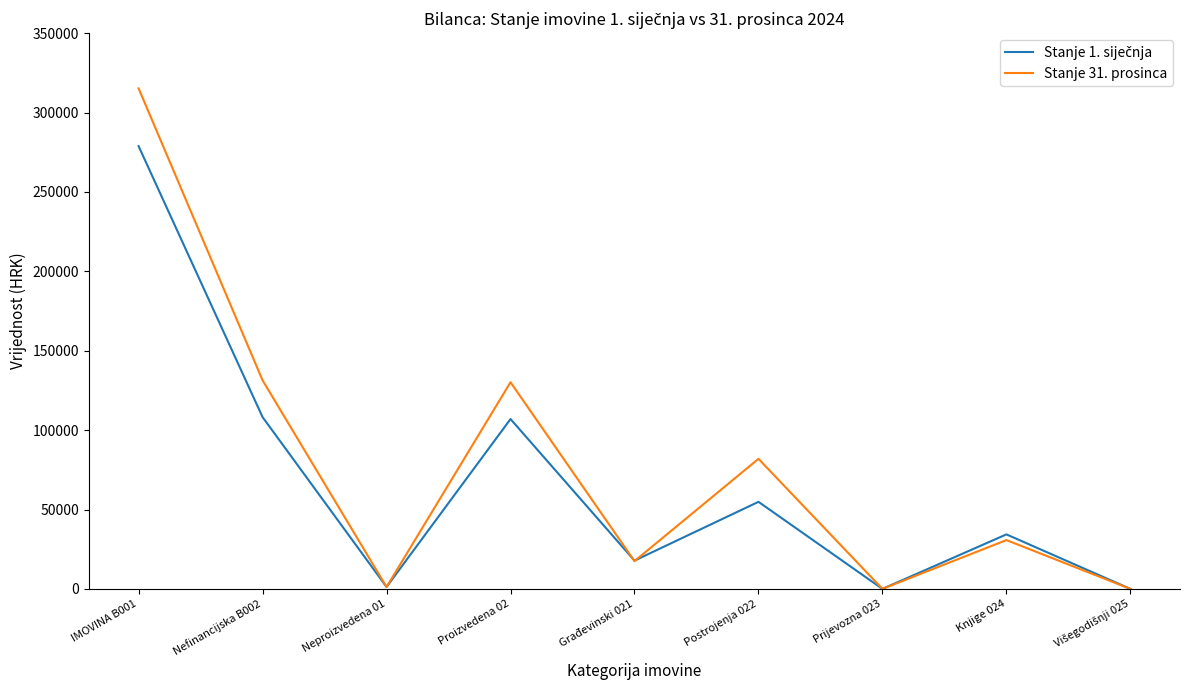

Which series has the largest range (max minus min)?

Stanje 31. prosinca